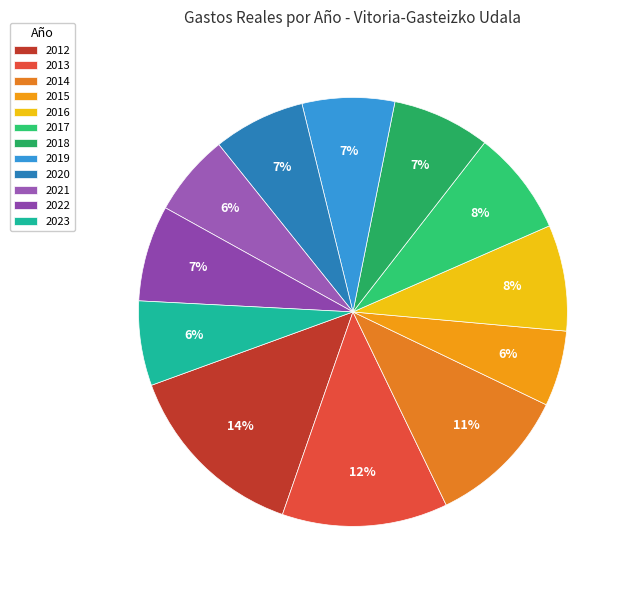

What percentage is the 2013 slice, to the nearest percent?

12%